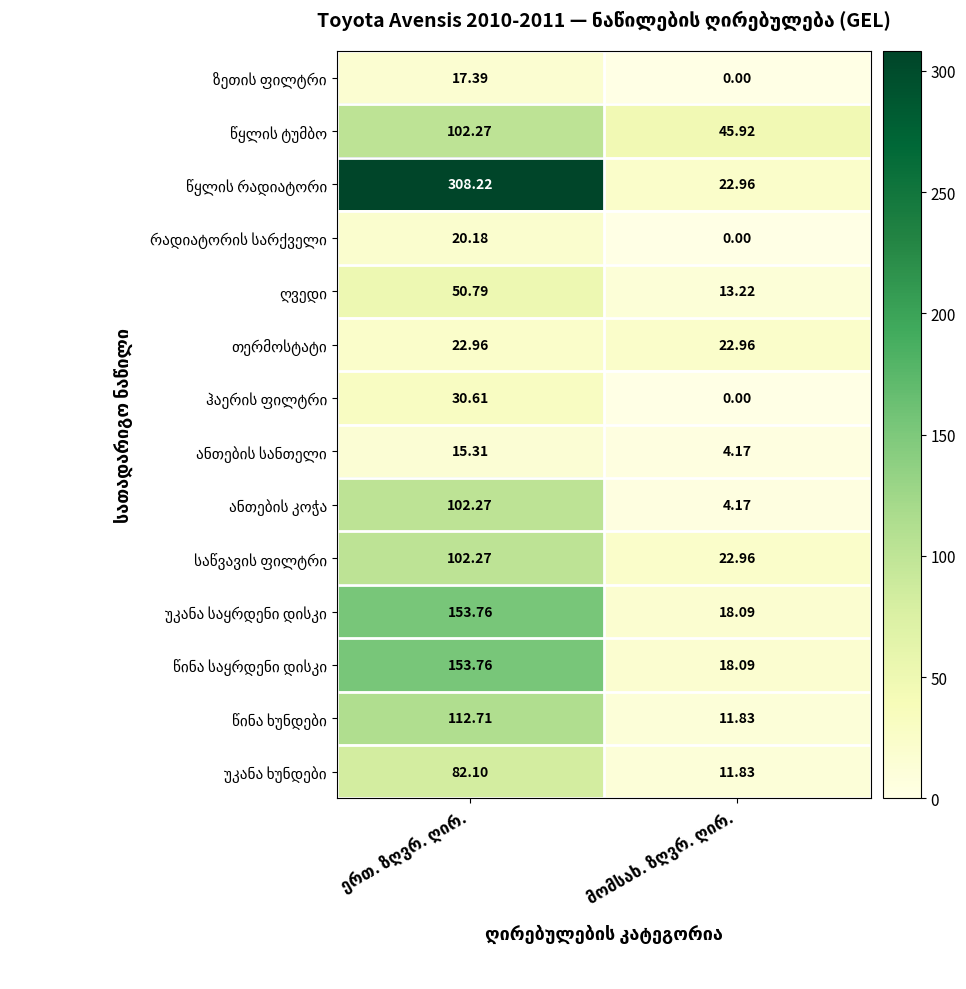

List the series in order of their peak value, highest first.

წყლის რადიატორი, უკანა საყრდენი დისკი, წინა საყრდენი დისკი, წინა ხუნდები, წყლის ტუმბო, ანთების კოჭა, საწვავის ფილტრი, უკანა ხუნდები, ღვედი, ჰაერის ფილტრი, თერმოსტატი, რადიატორის სარქველი, ზეთის ფილტრი, ანთების სანთელი